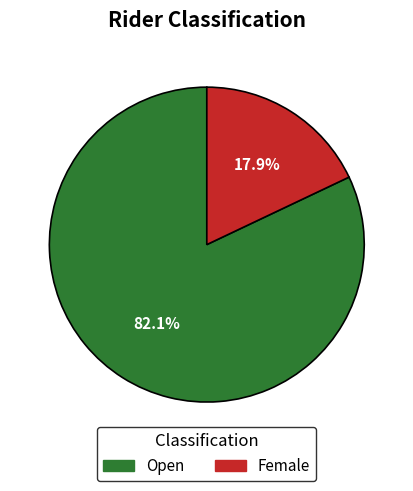

The Open slice represents 82% of the pie. True or false?

True